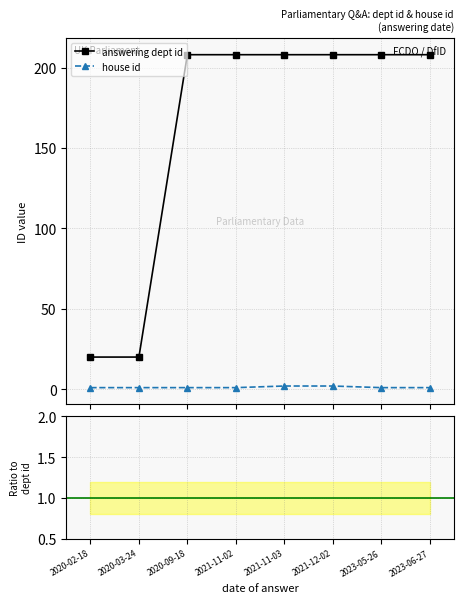

Which label corresponds to the smallest value in the chart?

2020-09-18